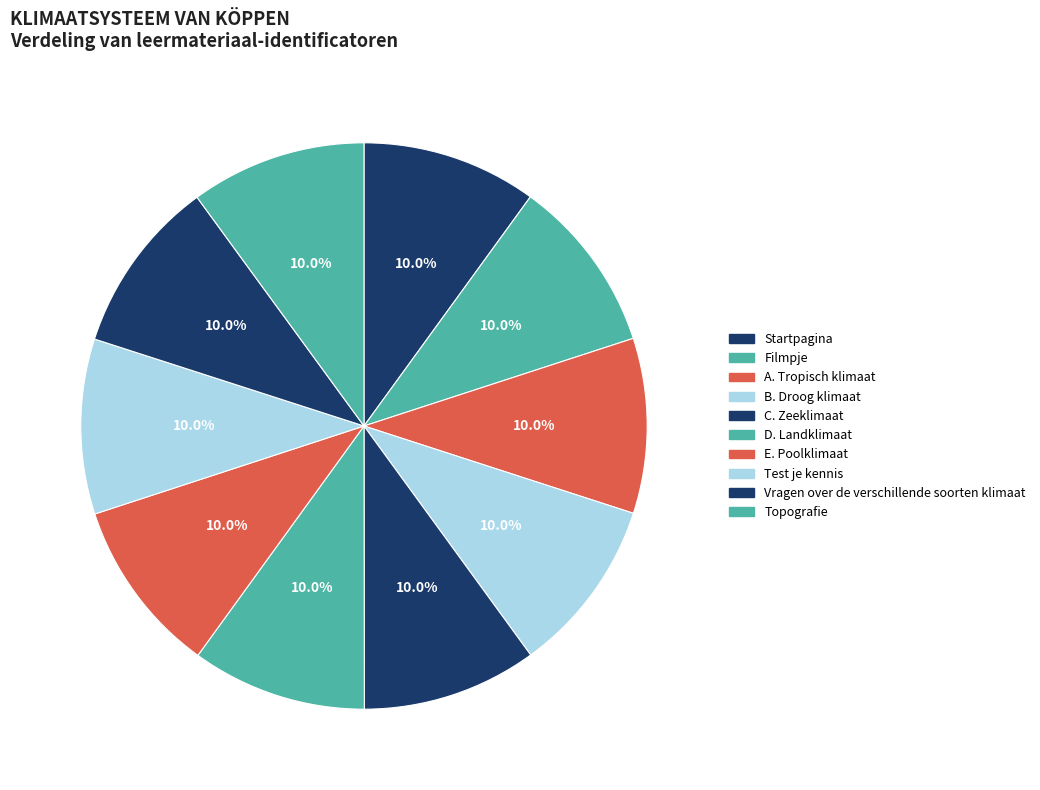

Approximately how many times larger is the value at A. Tropisch klimaat compared to D. Landklimaat?

1.0